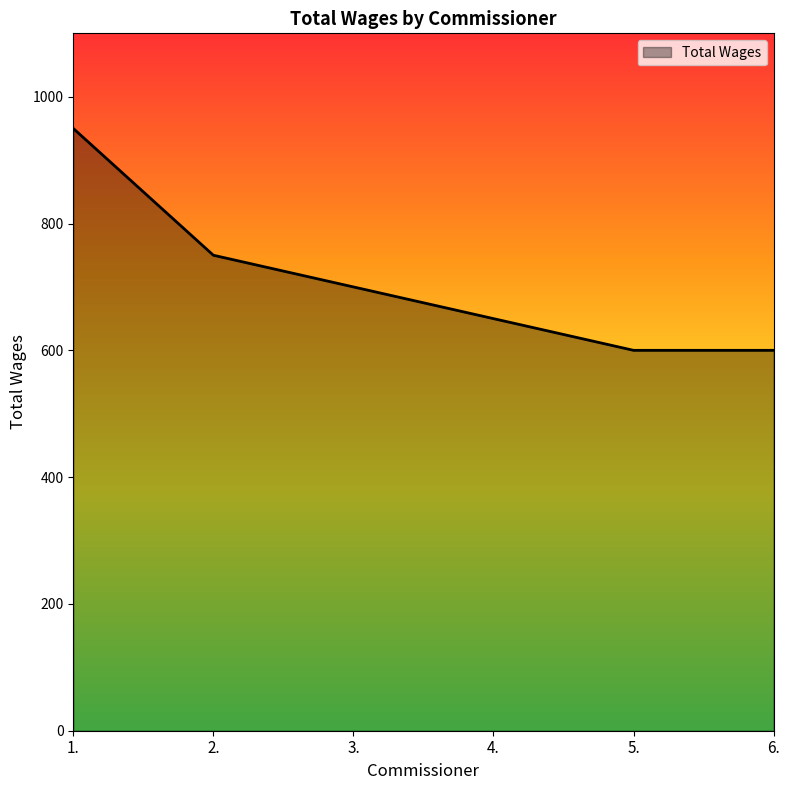

The chart shows a value of 750 at 2.. True or false?

True